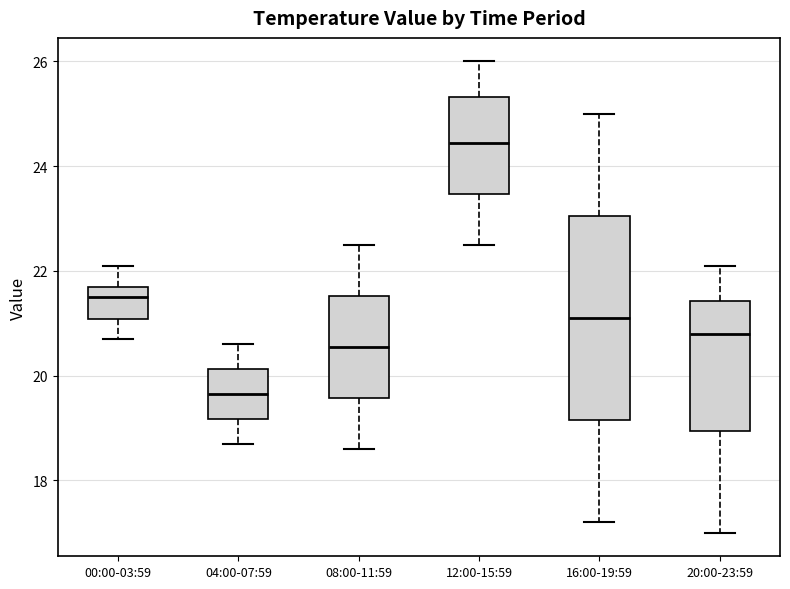

Which box has the highest median line?

12:00-15:59